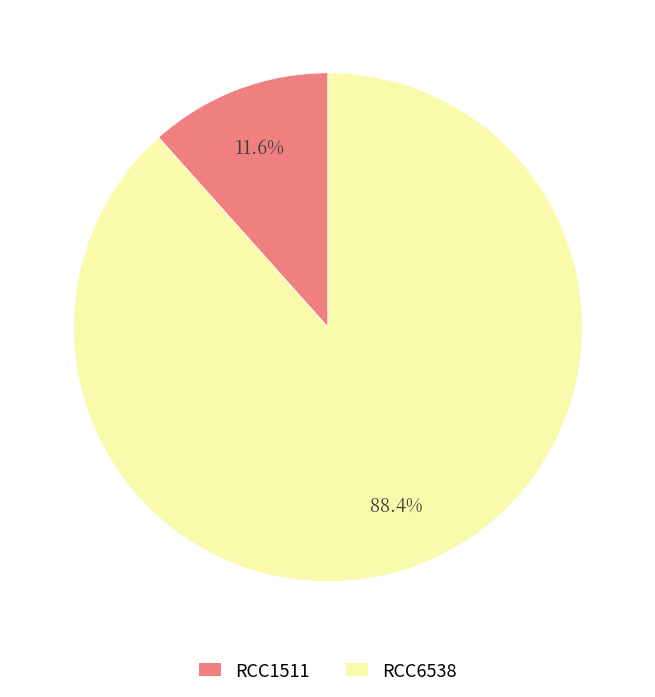

What percentage is the RCC1511 slice, to the nearest percent?

12%